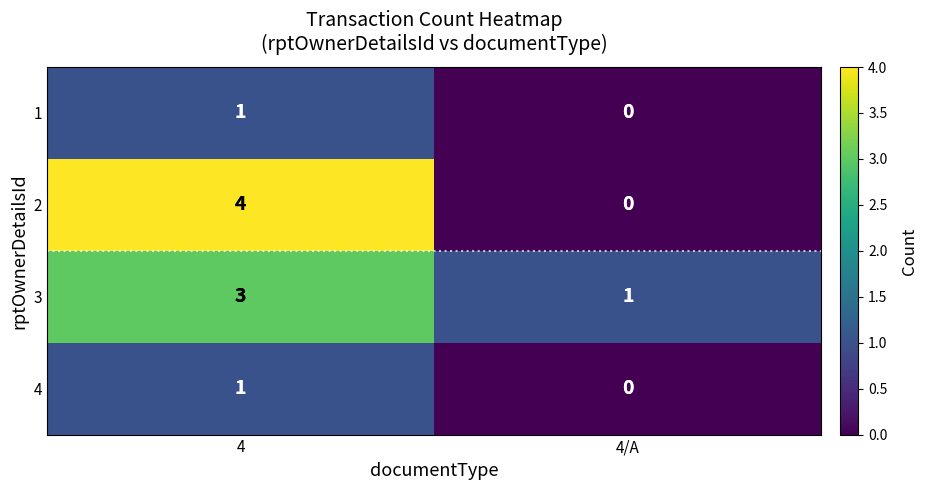

Which series changed the most between 4 and 4/A?

2